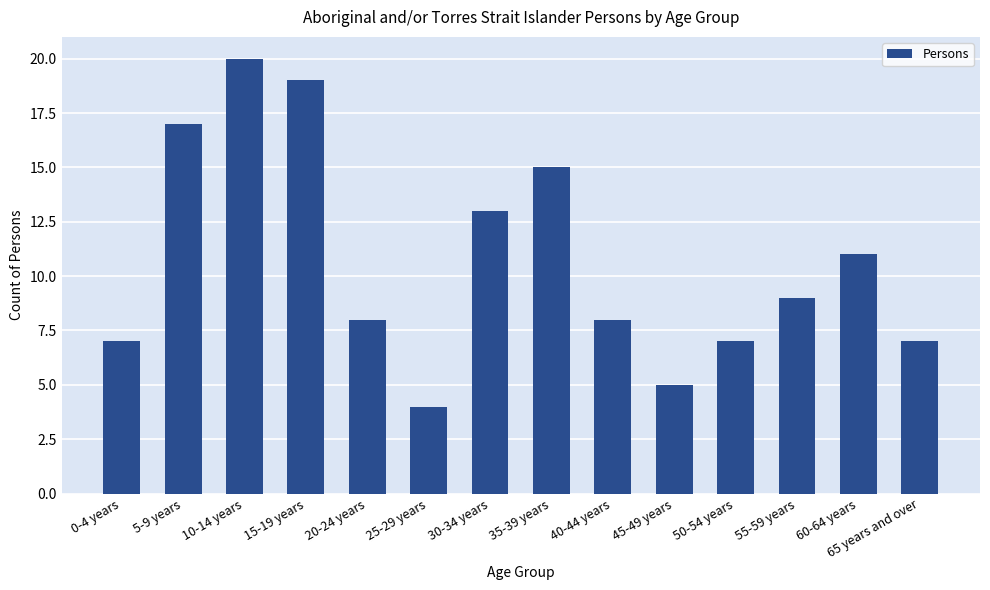

Reading right to left, list all the values displayed in this chart.

7	11	9	7	5	8	15	13	4	8	19	20	17	7